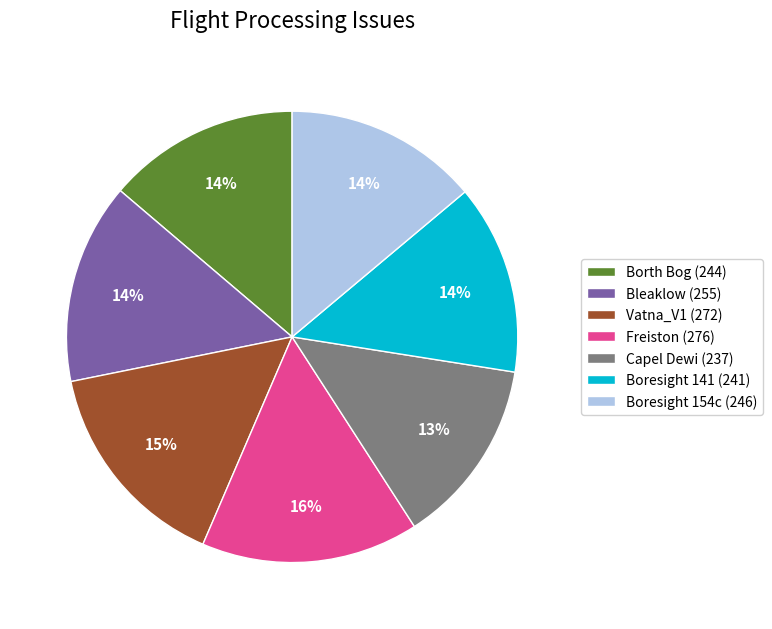

What is the ratio of the value at Bleaklow (255) to the value at Capel Dewi (237)?

1.1